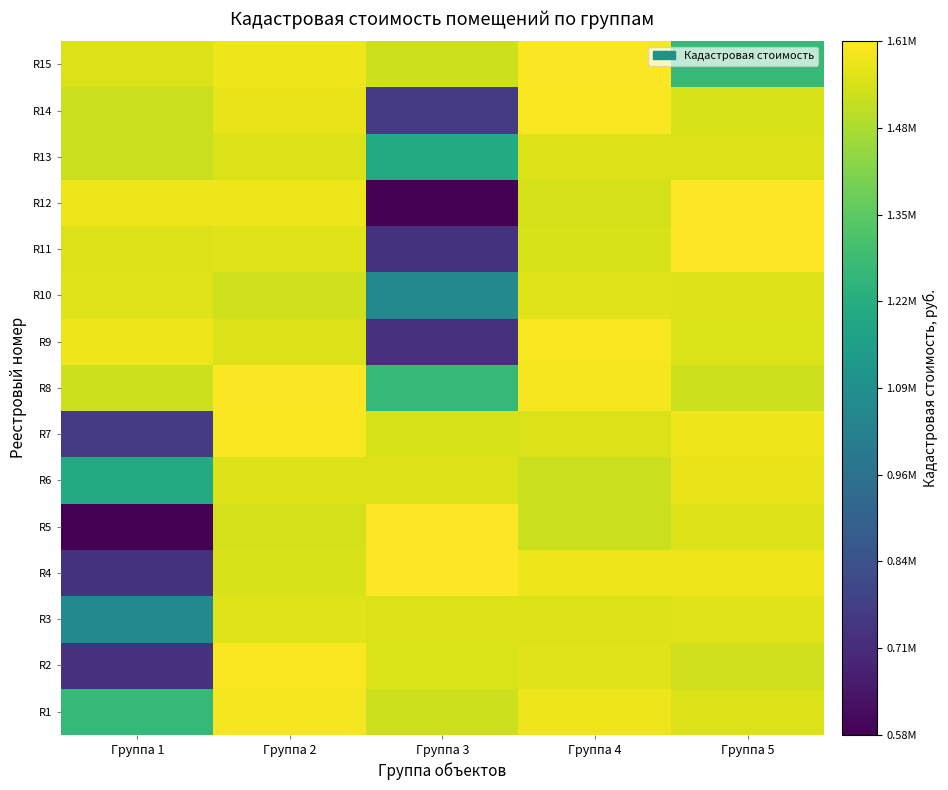

Reading left to right, transcribe all the data shown in this chart.

R1: Группа 1=1268942.0	Группа 2=1596948.2	Группа 3=1534470.7	Группа 4=1587150.9	Группа 5=1557759.2
R2: Группа 1=726095.8	Группа 2=1601846.8	Группа 3=1552860.6	Группа 4=1562657.9	Группа 5=1538164.8
R3: Группа 1=1063433.9	Группа 2=1562657.9	Группа 3=1557759.2	Группа 4=1557759.2	Группа 5=1561581.5
R4: Группа 1=728534.0	Группа 2=1547962.0	Группа 3=1611644.0	Группа 4=1587150.9	Группа 5=1587150.9
R5: Группа 1=576904.1	Группа 2=1543063.4	Группа 3=1611644.0	Группа 4=1529048.5	Группа 5=1557759.2
R6: Группа 1=1210143.5	Группа 2=1557759.2	Группа 3=1557759.2	Группа 4=1528367.6	Группа 5=1577353.7
R7: Группа 1=756604.7	Группа 2=1601846.8	Группа 3=1547962.0	Группа 4=1557759.2	Группа 5=1587150.9
R8: Группа 1=1534470.7	Группа 2=1606745.4	Группа 3=1268942.0	Группа 4=1596948.2	Группа 5=1534470.7
R9: Группа 1=1587150.9	Группа 2=1557759.2	Группа 3=726095.8	Группа 4=1601846.8	Группа 5=1552860.6
R10: Группа 1=1562657.9	Группа 2=1538164.8	Группа 3=1063433.9	Группа 4=1562657.9	Группа 5=1557759.2
R11: Группа 1=1557759.2	Группа 2=1561581.5	Группа 3=728534.0	Группа 4=1547962.0	Группа 5=1611644.0
R12: Группа 1=1587150.9	Группа 2=1587150.9	Группа 3=576904.1	Группа 4=1543063.4	Группа 5=1611644.0
R13: Группа 1=1529048.5	Группа 2=1557759.2	Группа 3=1210143.5	Группа 4=1557759.2	Группа 5=1557759.2
R14: Группа 1=1528367.6	Группа 2=1577353.7	Группа 3=756604.7	Группа 4=1601846.8	Группа 5=1547962.0
R15: Группа 1=1557759.2	Группа 2=1587150.9	Группа 3=1534470.7	Группа 4=1606745.4	Группа 5=1268942.0